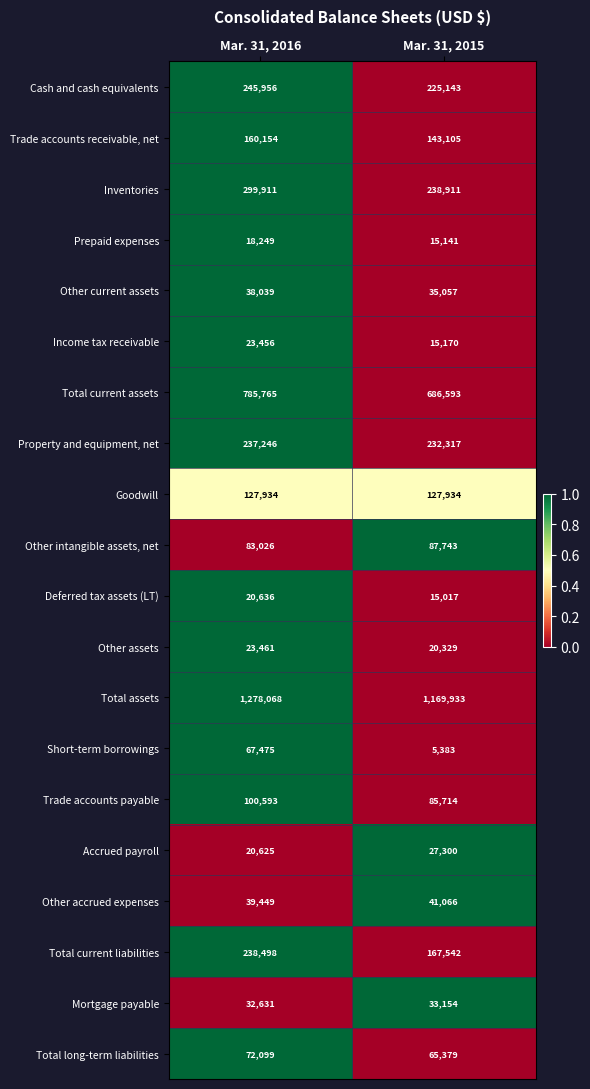

At Mar. 31, 2015, list the series in order from smallest to largest.

Short-term borrowings, Deferred tax assets (LT), Prepaid expenses, Income tax receivable, Other assets, Accrued payroll, Mortgage payable, Other current assets, Other accrued expenses, Total long-term liabilities, Trade accounts payable, Other intangible assets, net, Goodwill, Trade accounts receivable, net, Total current liabilities, Cash and cash equivalents, Property and equipment, net, Inventories, Total current assets, Total assets